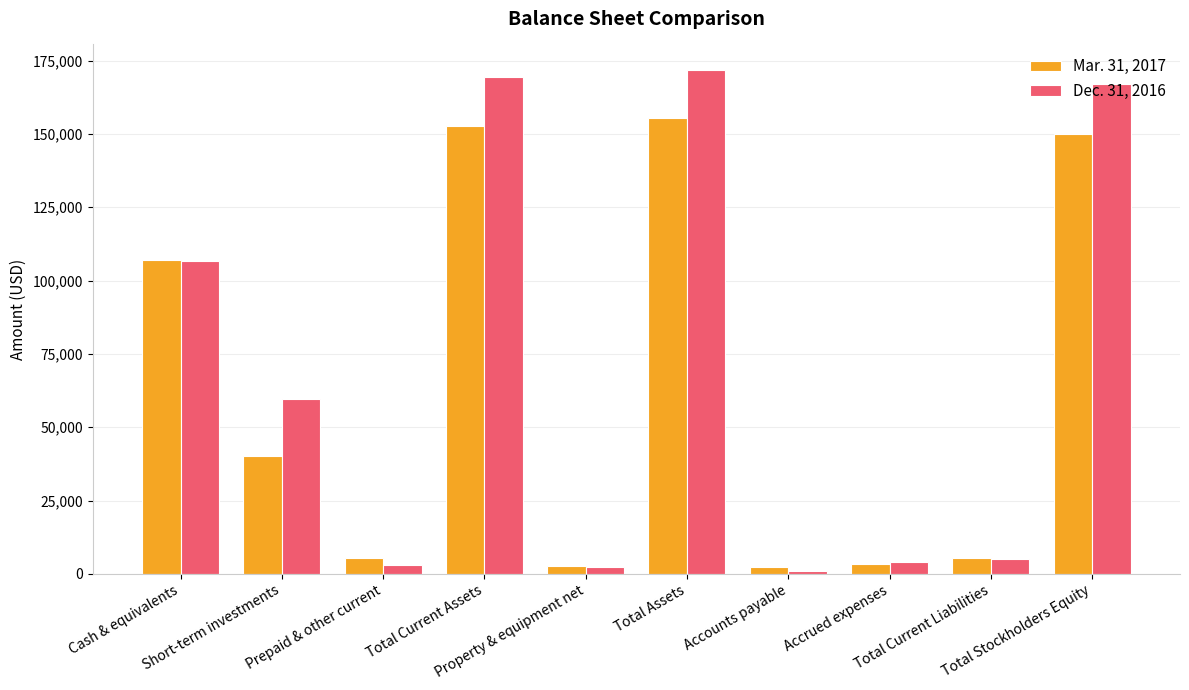

Which series has the widest spread of values?

Dec. 31, 2016